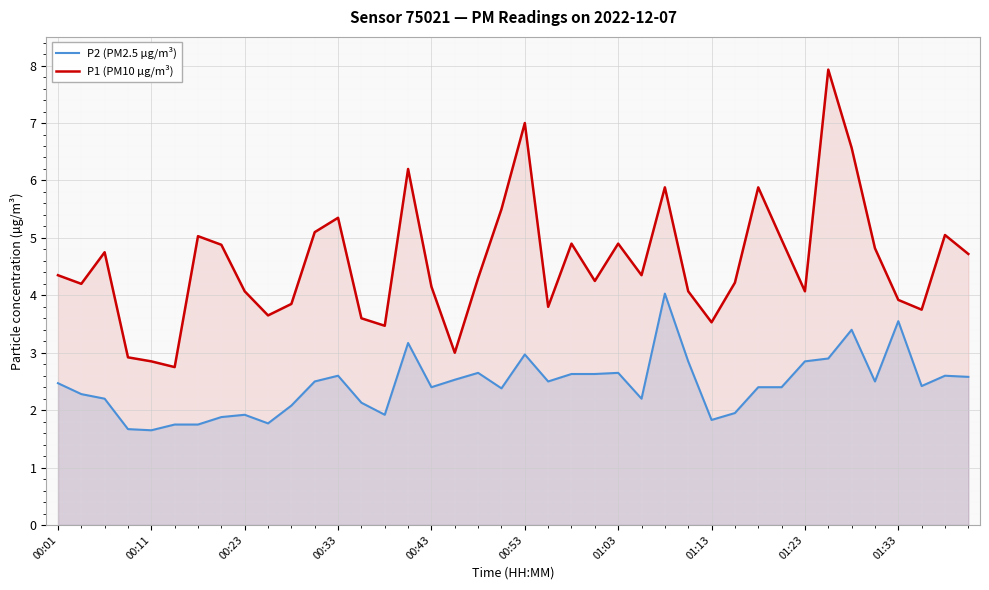

True or false: P1 (PM10 µg/m³) and P2 (PM2.5 µg/m³) cross at least once.

False